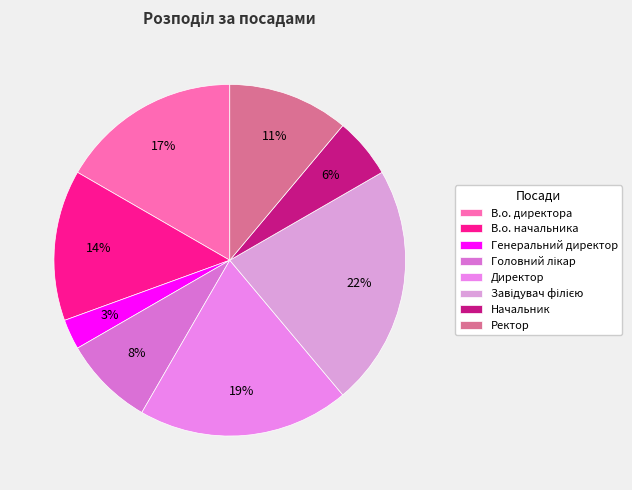

Count the number of slices in the pie.

8